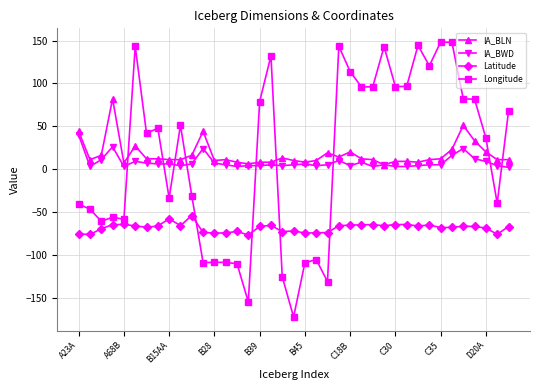

What is the highest value of the IA_BWD series?

40.0